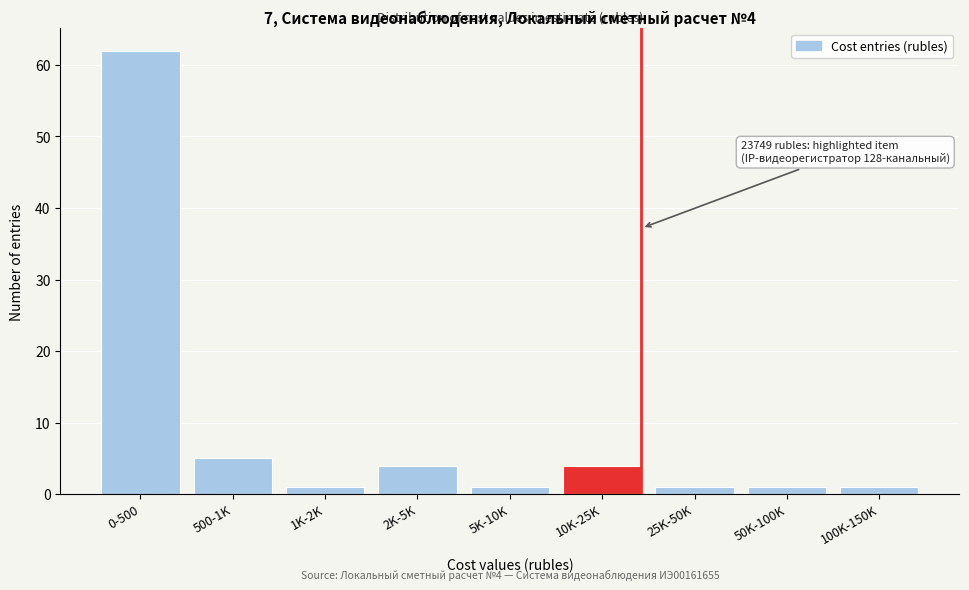

Reading right to left, extract all data points from this chart.

100K-150K=1	50K-100K=1	25K-50K=1	10K-25K=4	5K-10K=1	2K-5K=4	1K-2K=1	500-1K=5	0-500=62